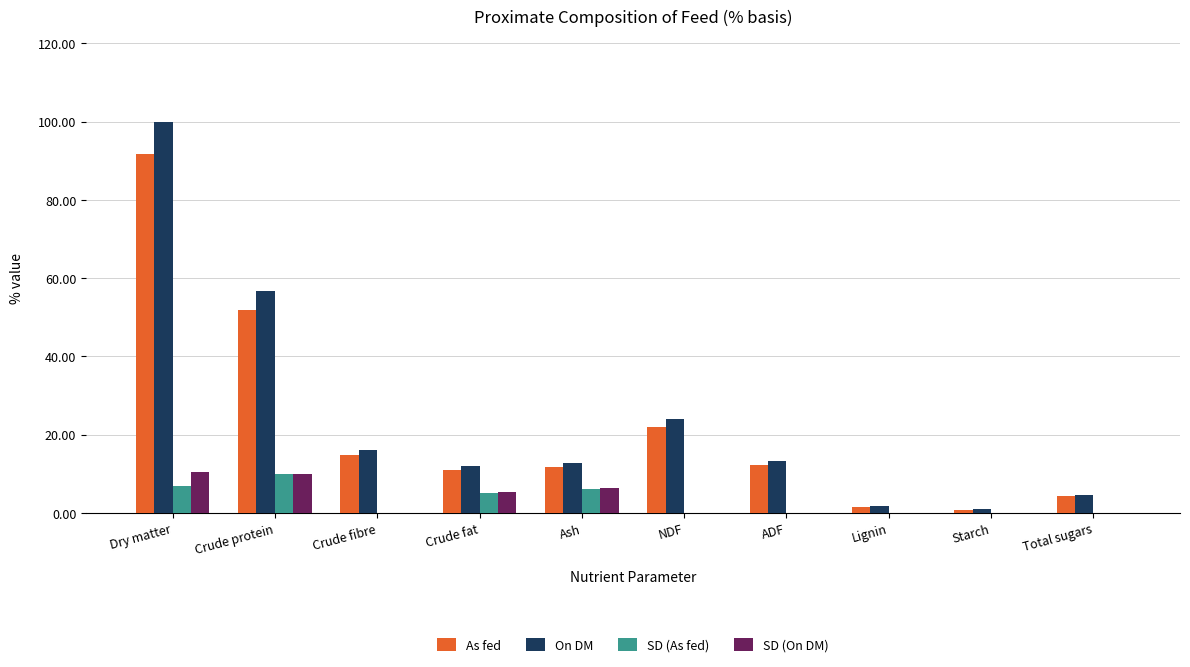

What is the sum of all On DM values?

242.1